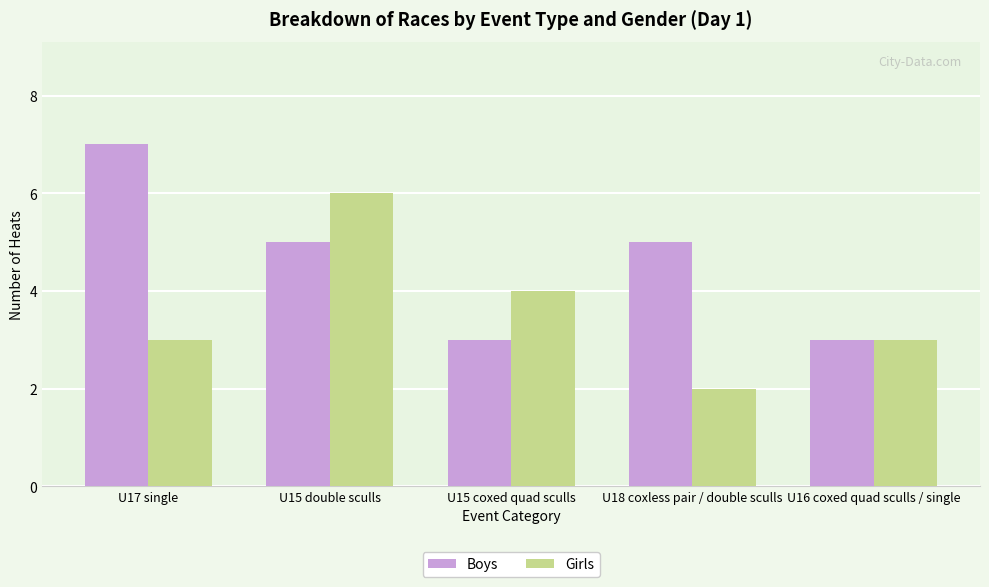

Which series changed the most between U17 single and U16 coxed quad sculls / single?

Boys